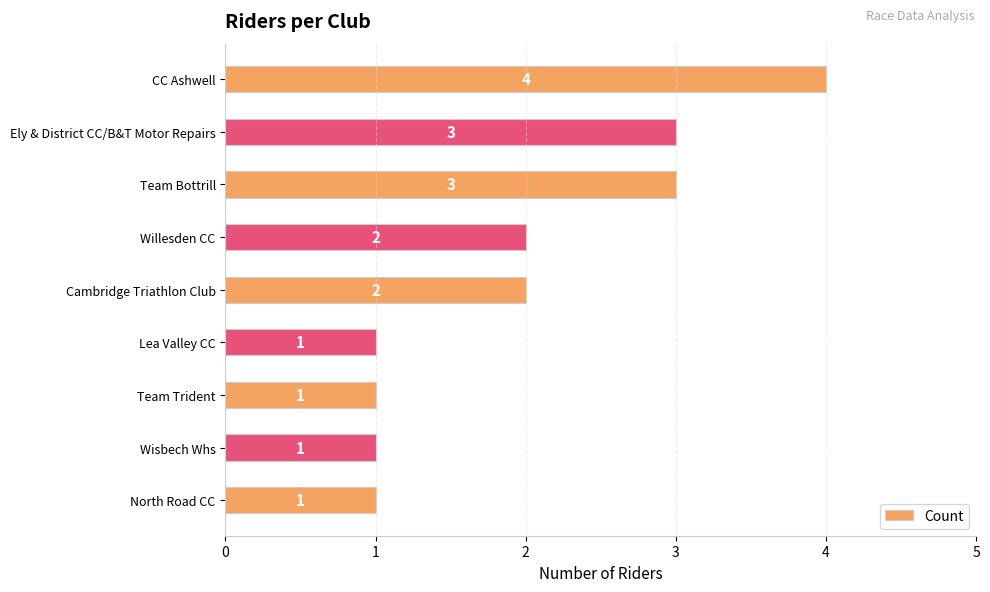

What is the sum of the values at Willesden CC and CC Ashwell?

6